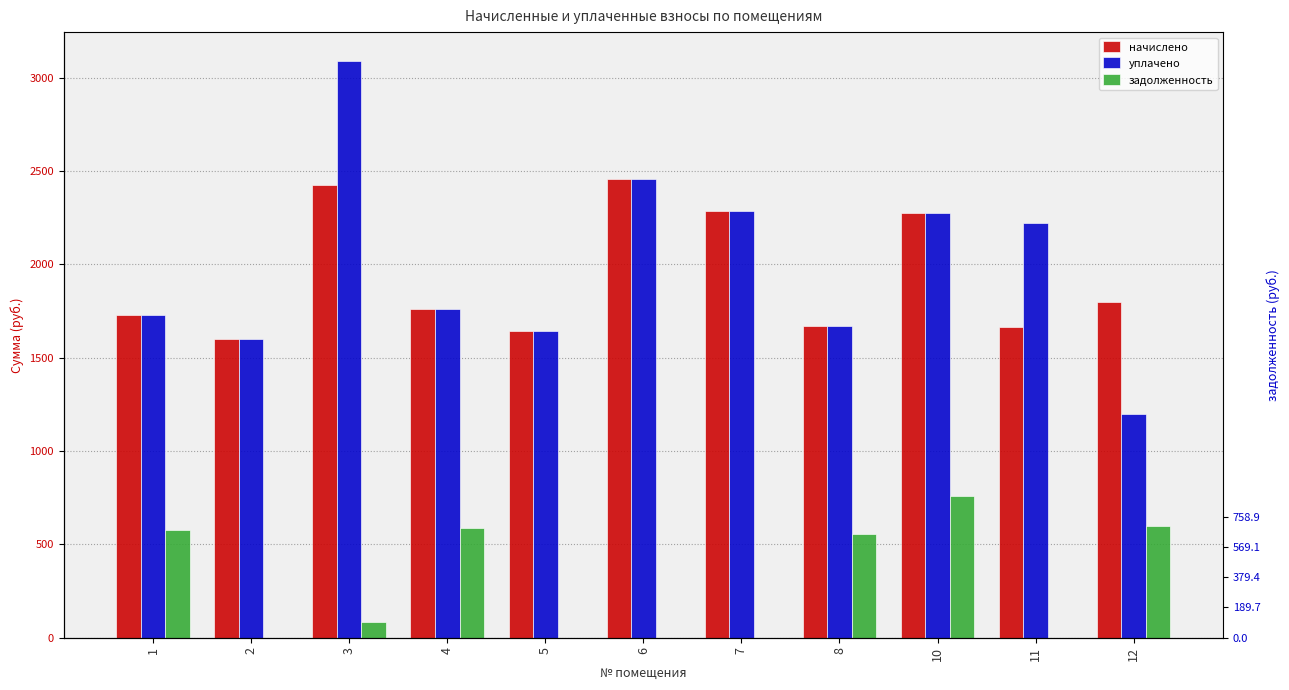

At which category is the sum across all series the highest?

3